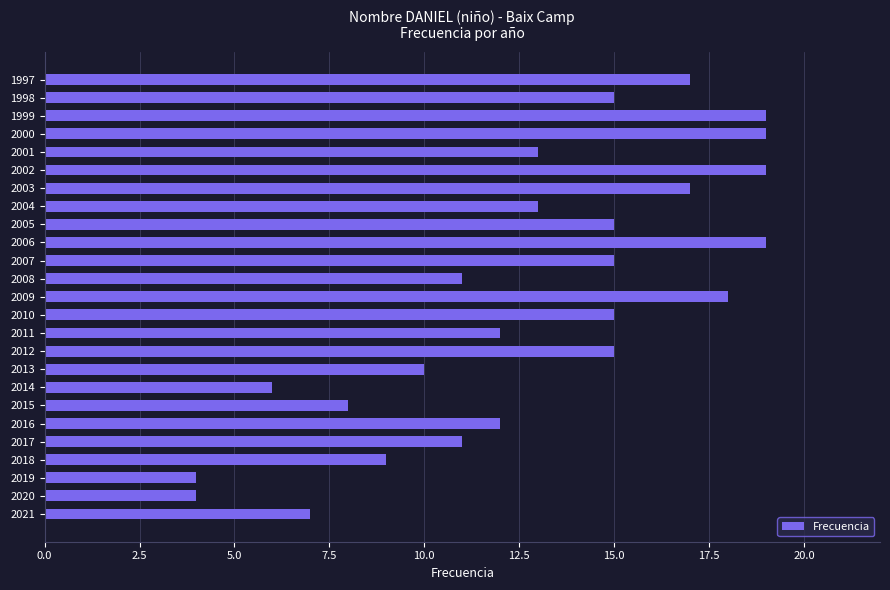

What is the sum of all values?

323